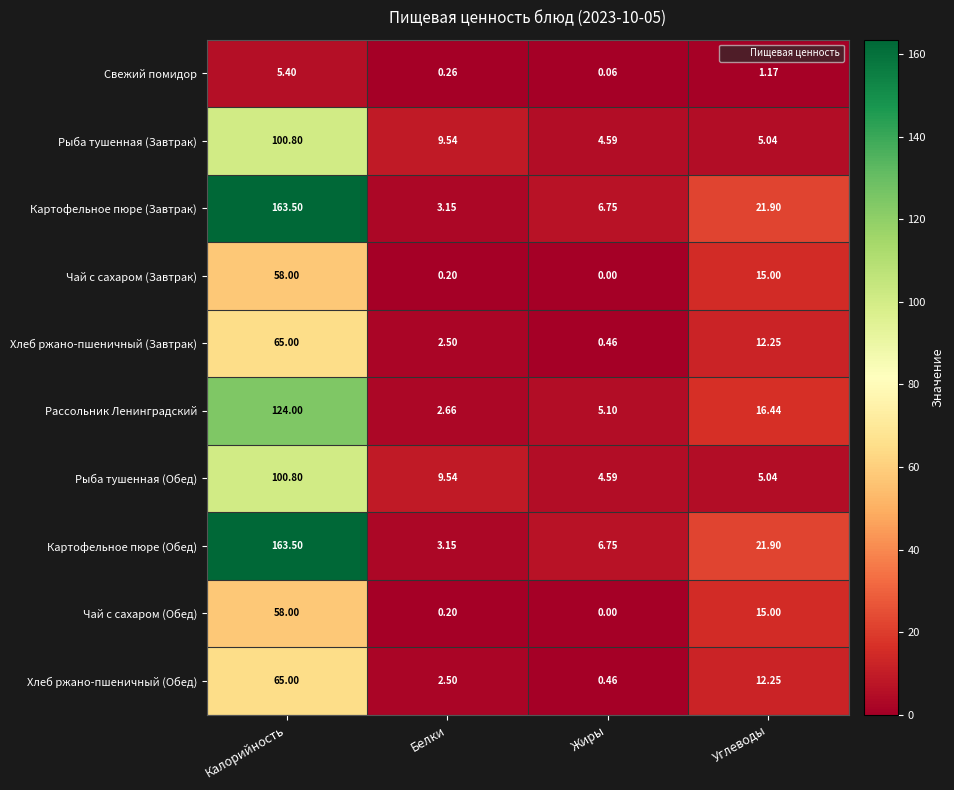

Which category has the lowest value in the Свежий помидор series?

Жиры